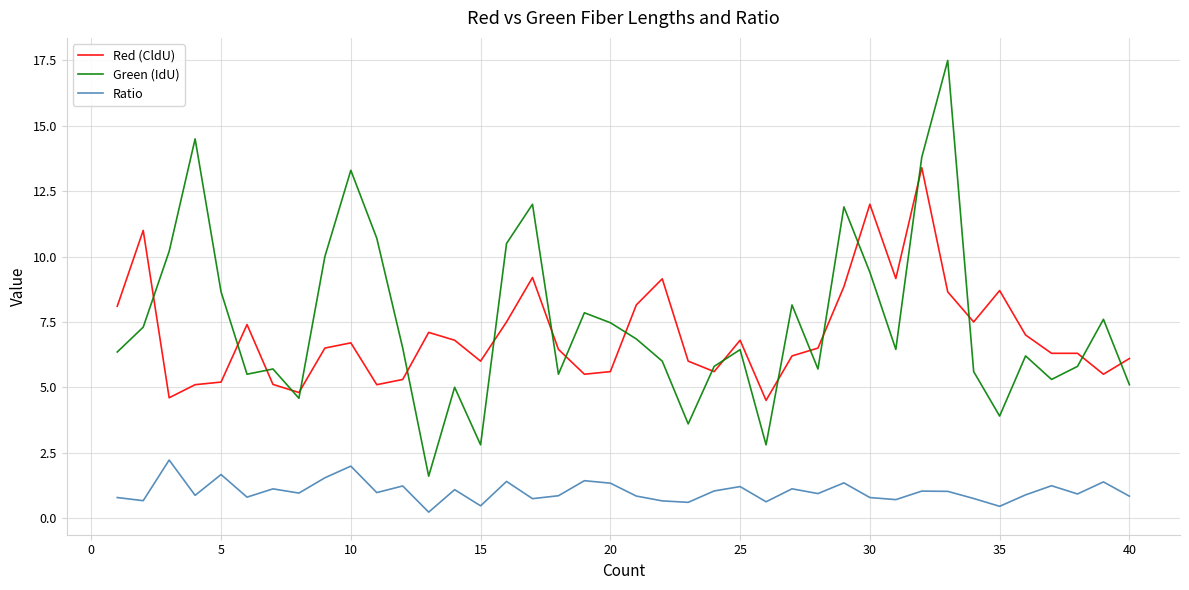

What is the difference between the maximum and minimum values in the Ratio series?

2.0